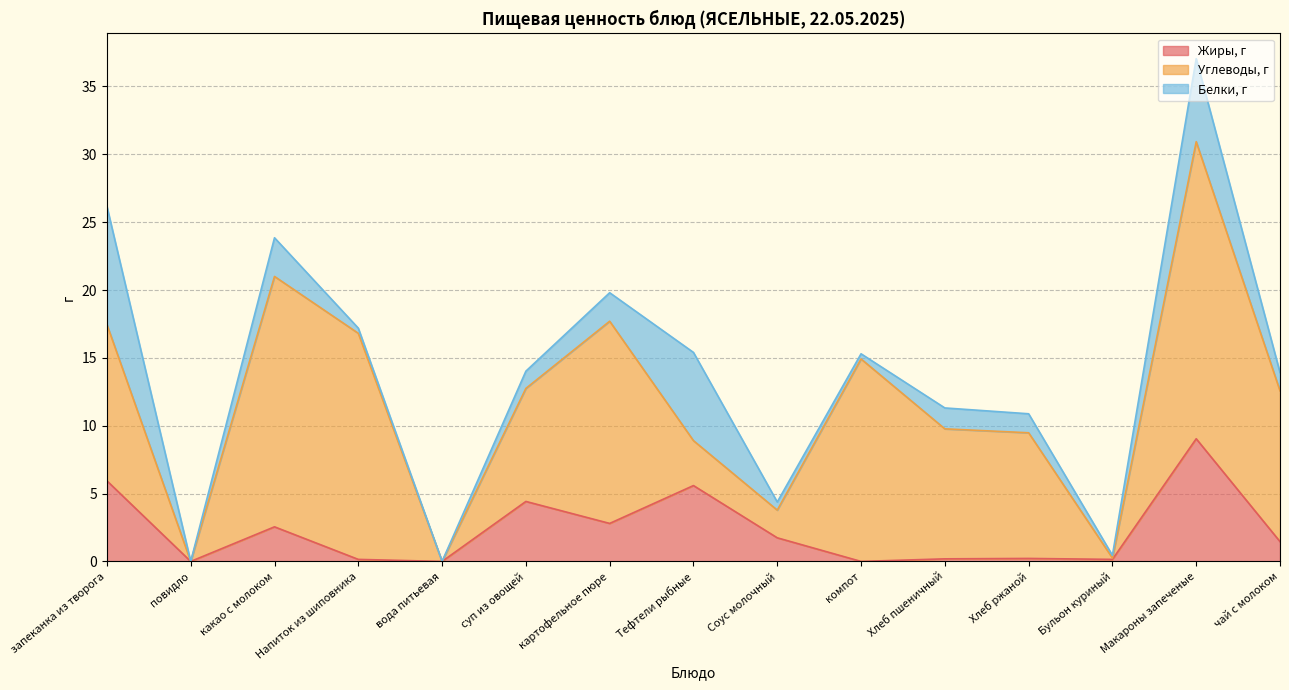

What position from the right is Хлеб ржаной?

4